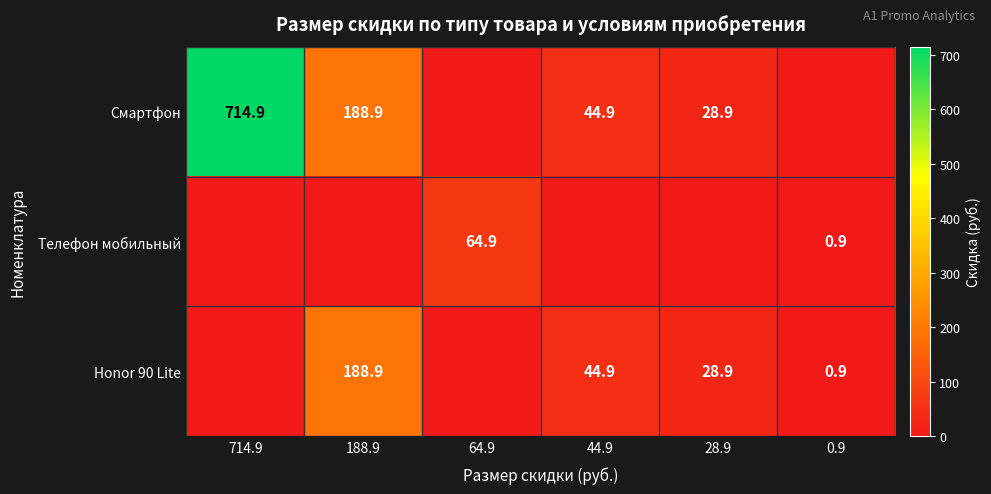

What is the sum of the Смартфон values at 188.9 and 28.9?

217.8